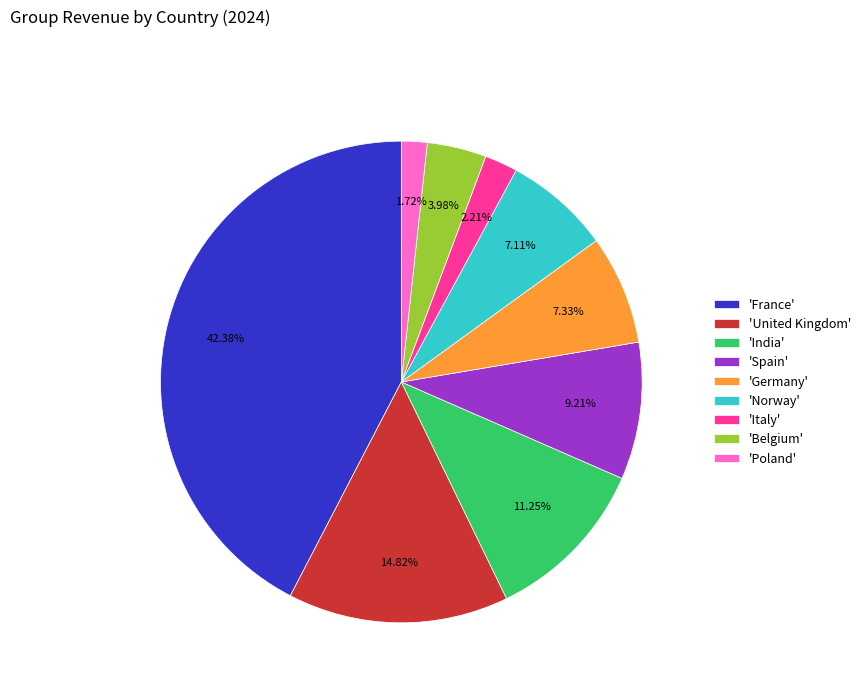

Does any single category account for the majority?

No